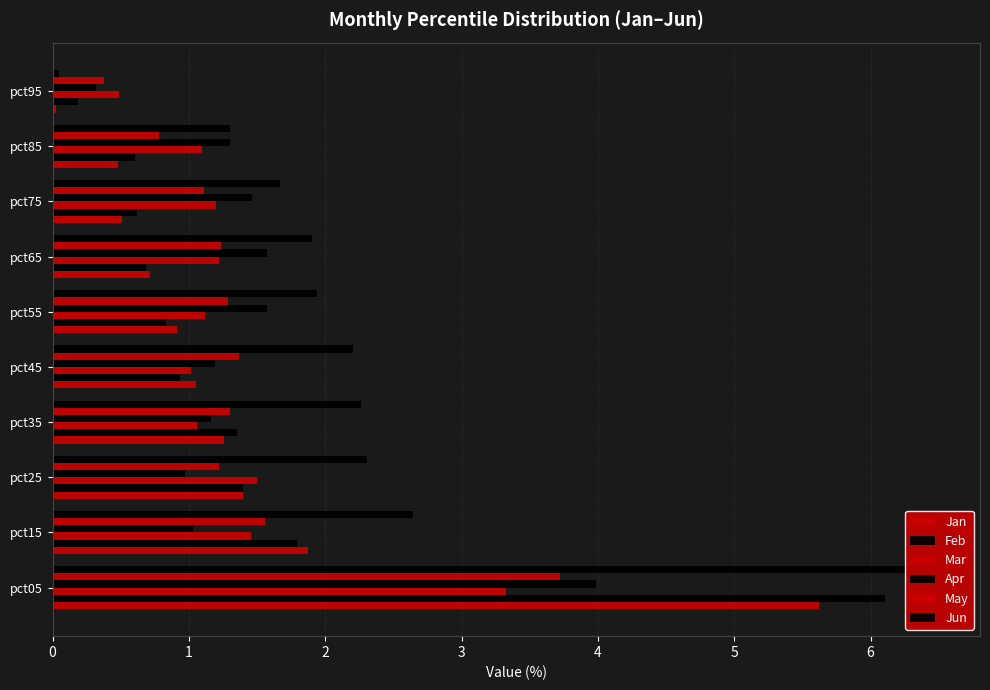

What are all the series names shown in the legend?

Jan, Feb, Mar, Apr, May, Jun